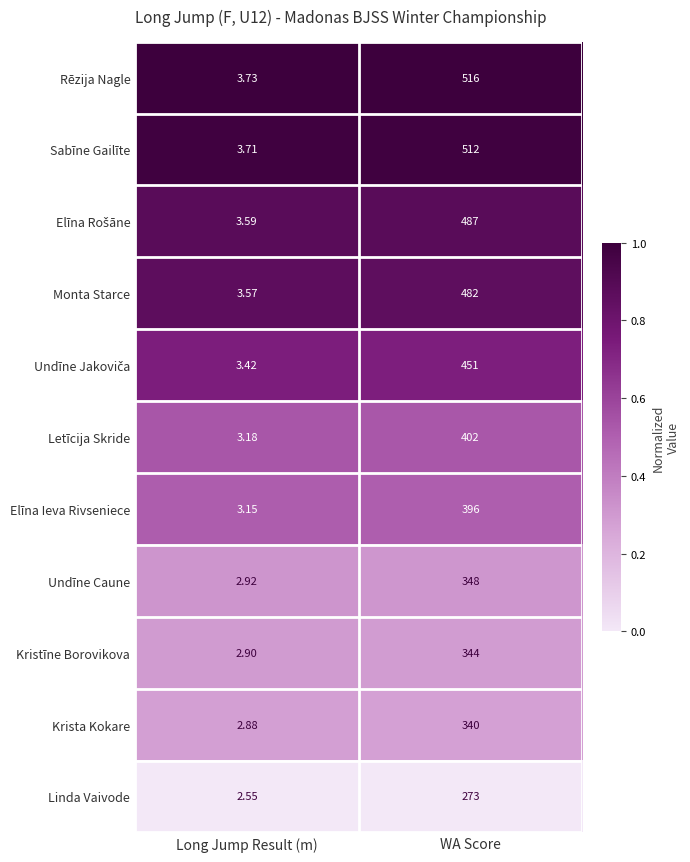

Is the value of Monta Starce at Long Jump Result (m) greater than the value of Kristīne Borovikova at Long Jump Result (m)?

Yes